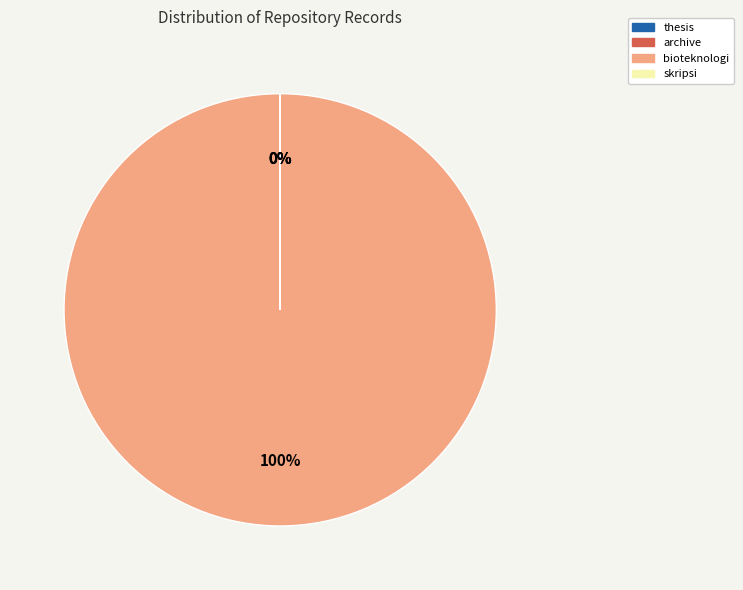

What is the largest slice in the pie chart?

bioteknologi